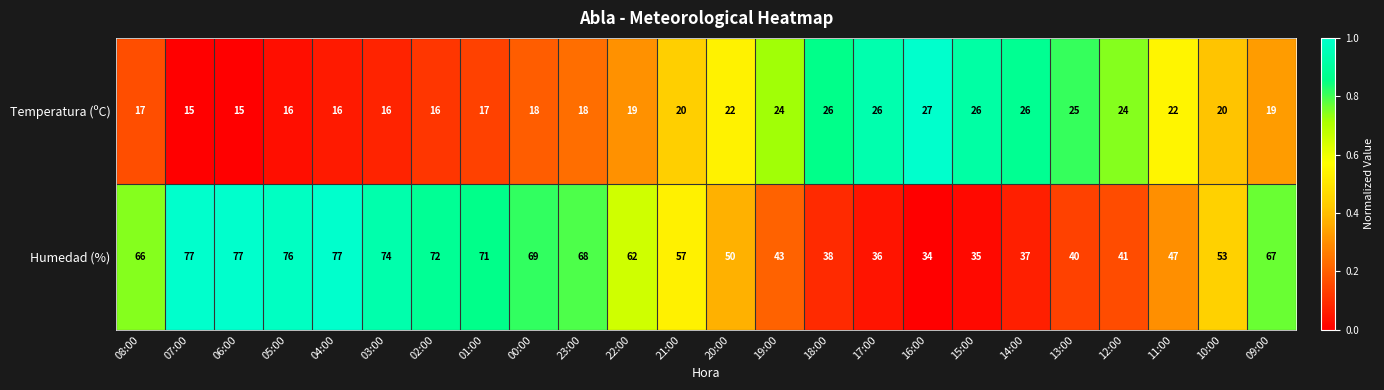

What is the total value across all series at 15:00?

61